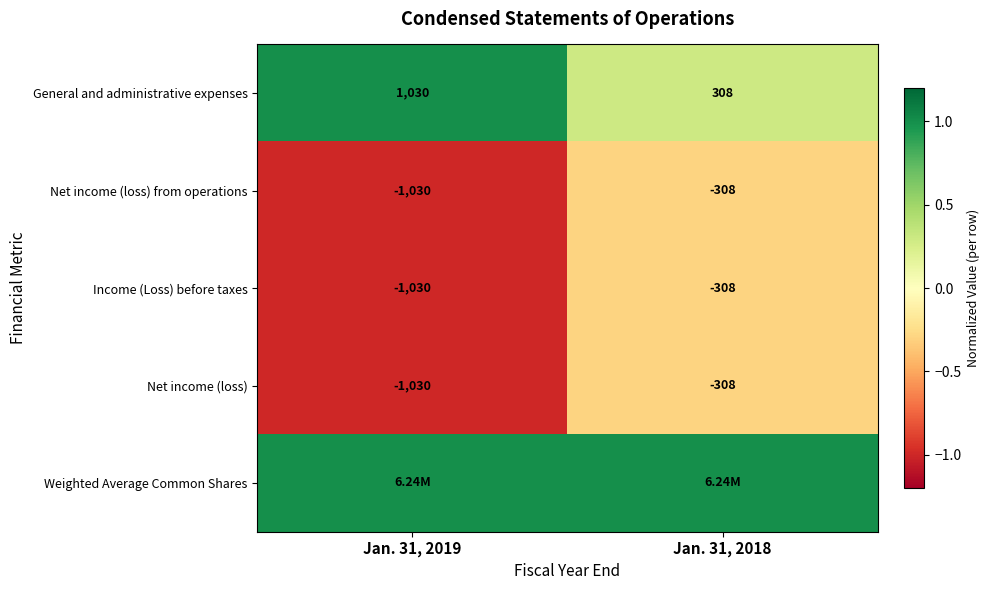

What is the difference between the General and administrative expenses values at Jan. 31, 2019 and Jan. 31, 2018?

722